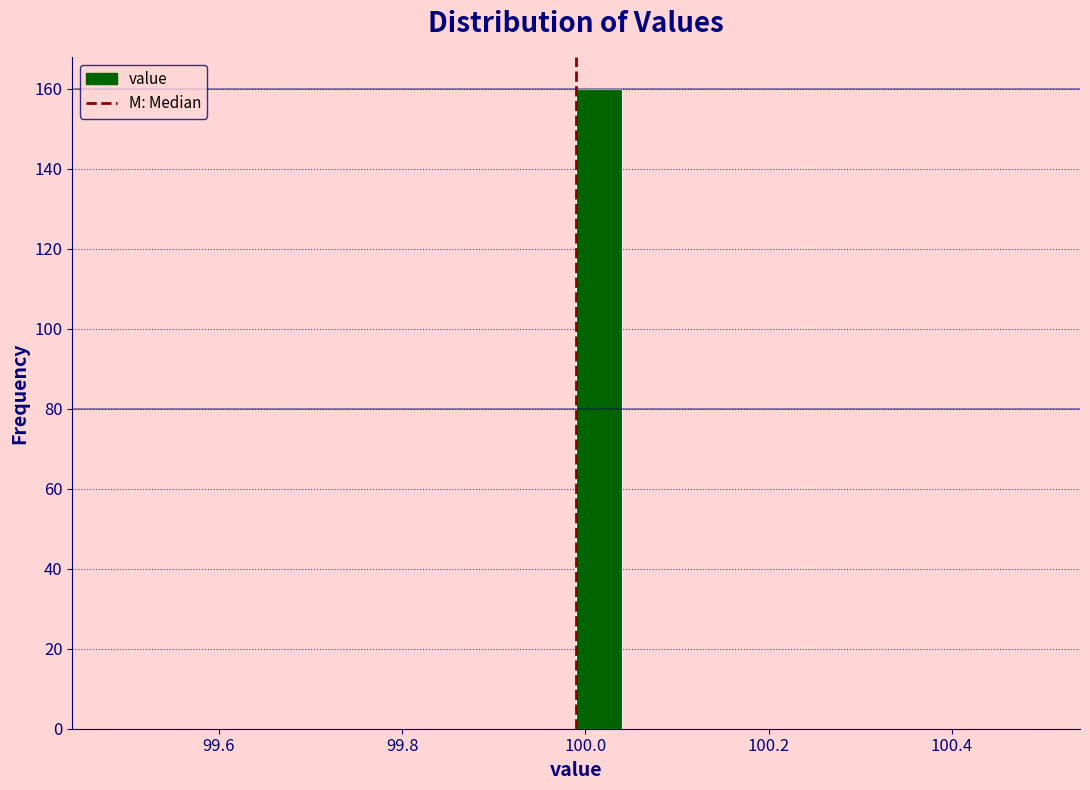

Around what value on the x-axis is the tallest bar? Give the approximate position of its centre, as read against the axis.

100.02